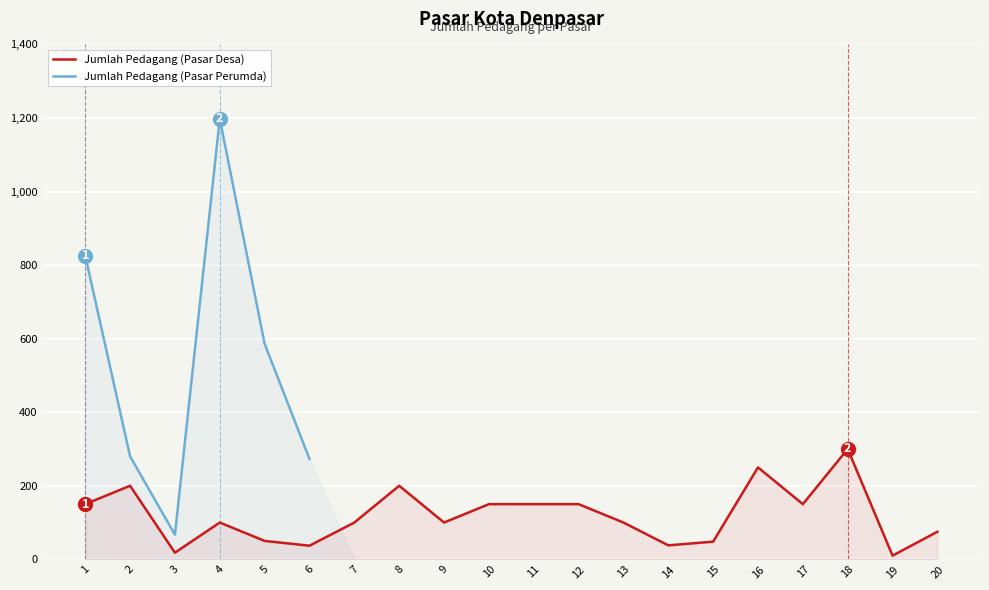

What is the minimum value for Jumlah Pedagang (Pasar Desa)?

10.0